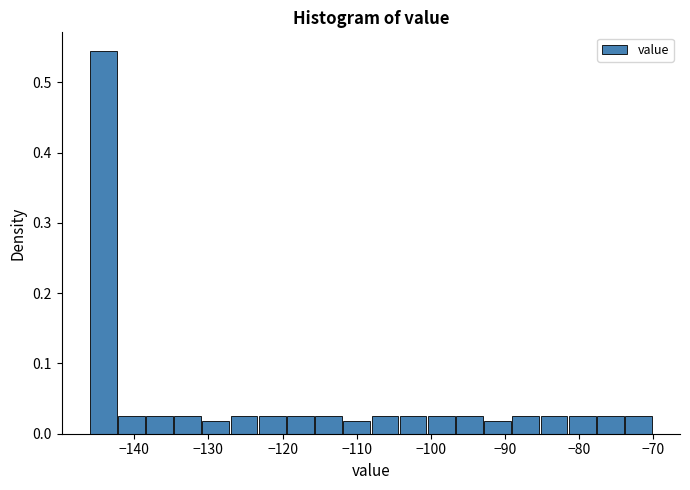

Read against the x-axis, roughly where is the centre of the tallest bar?

-144